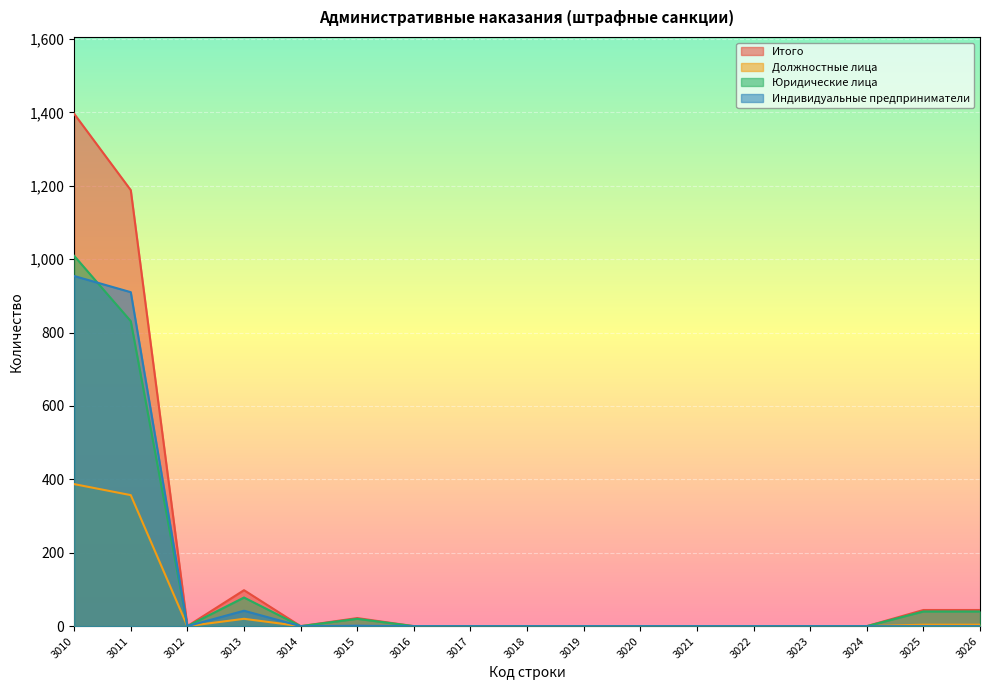

Where is Итого nearest to the value 698?

3011